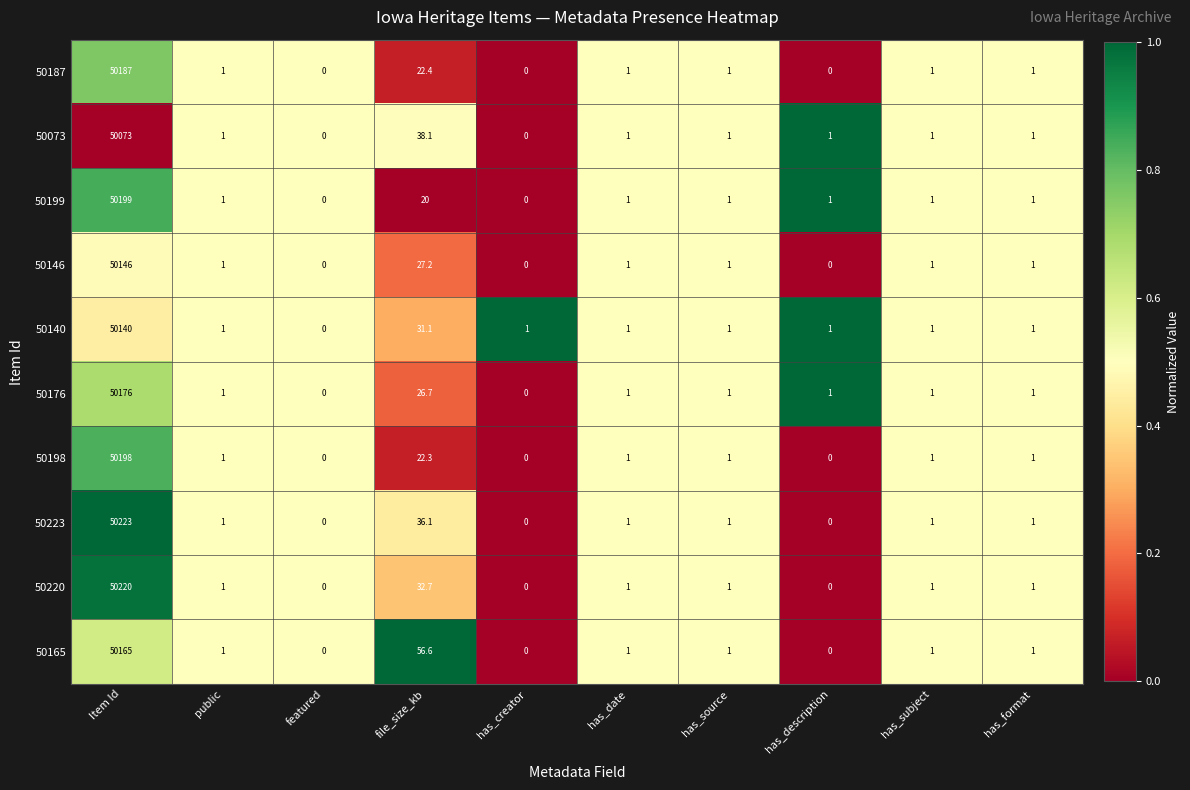

True or false: 50146 has a value of 13919.3 at Item Id.

False